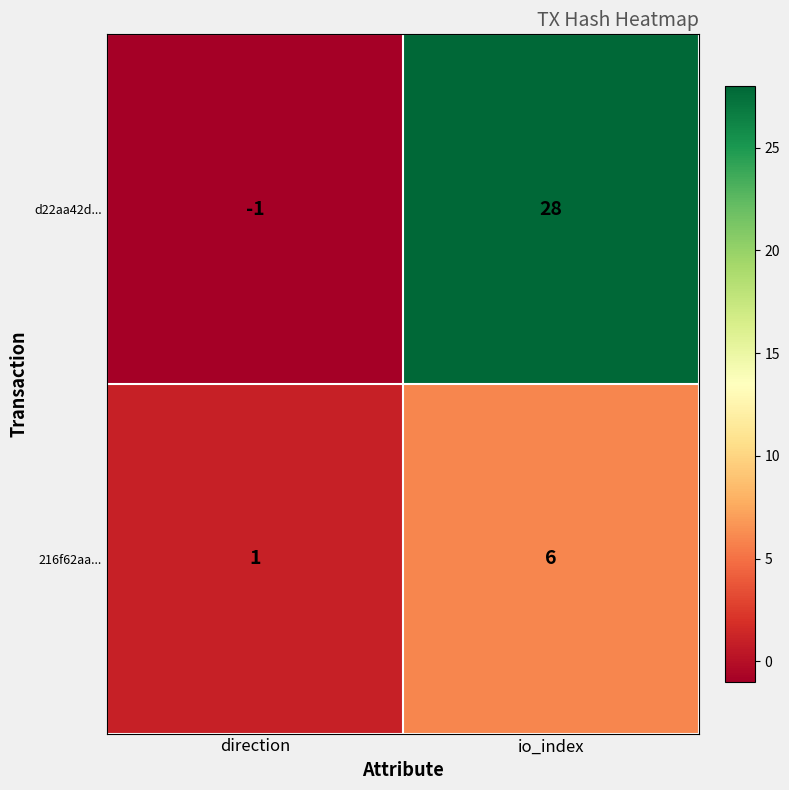

Rank the series by their average value, from highest to lowest.

d22aa42d..., 216f62aa...